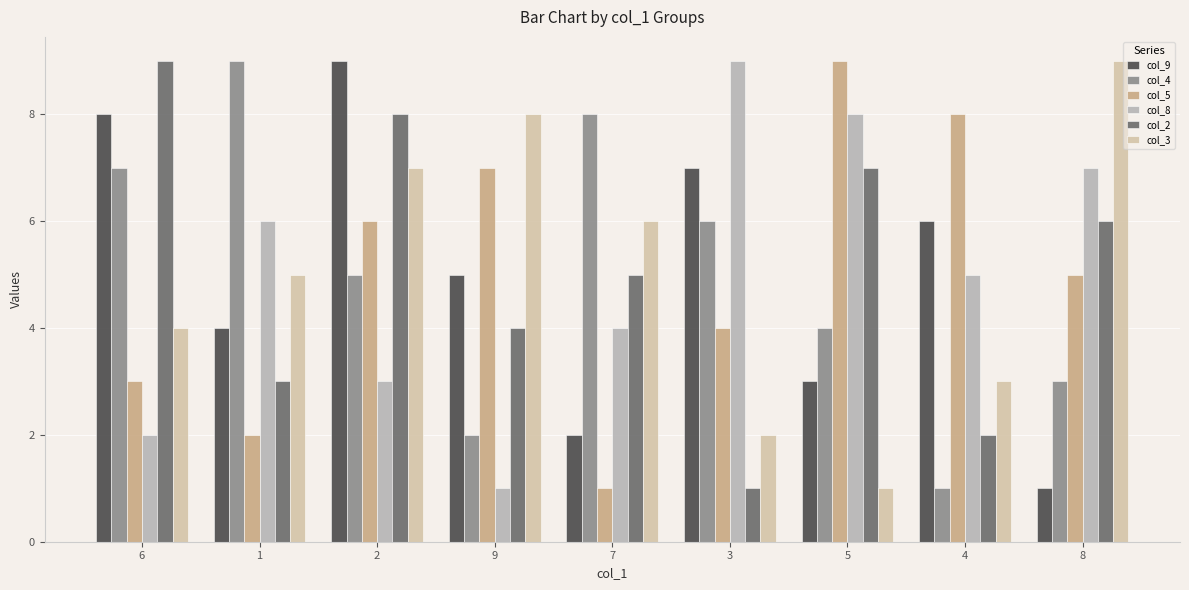

At how many categories does at least one series exceed 1?

9